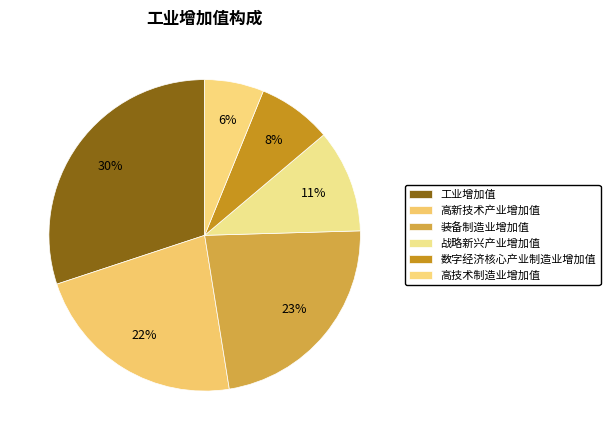

Count the number of slices in the pie.

6